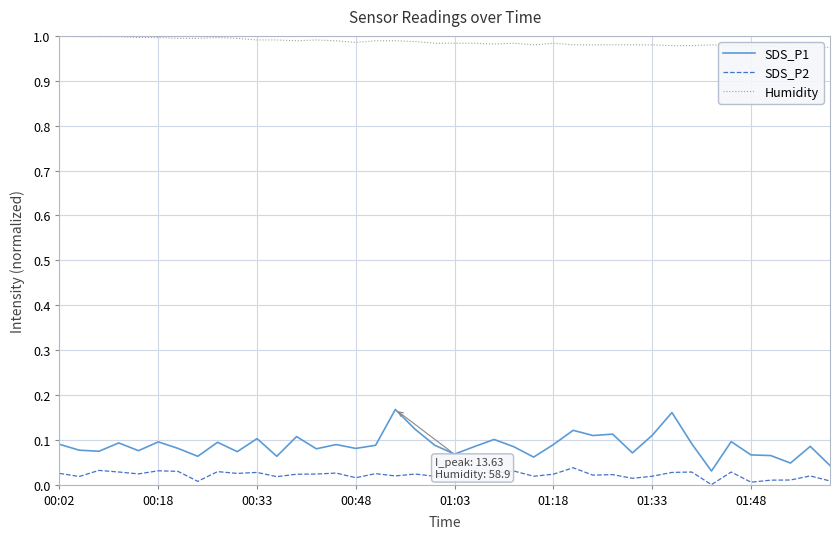

True or false: SDS_P2 and SDS_P1 cross at least once.

False